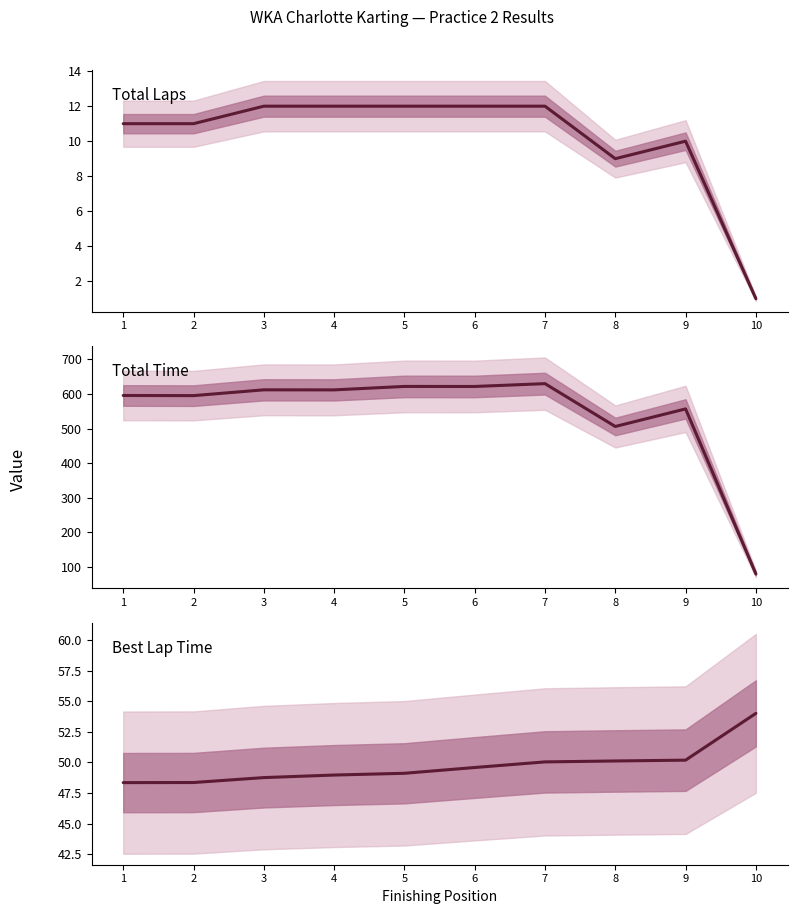

At which category is the sum across all series the highest?

7